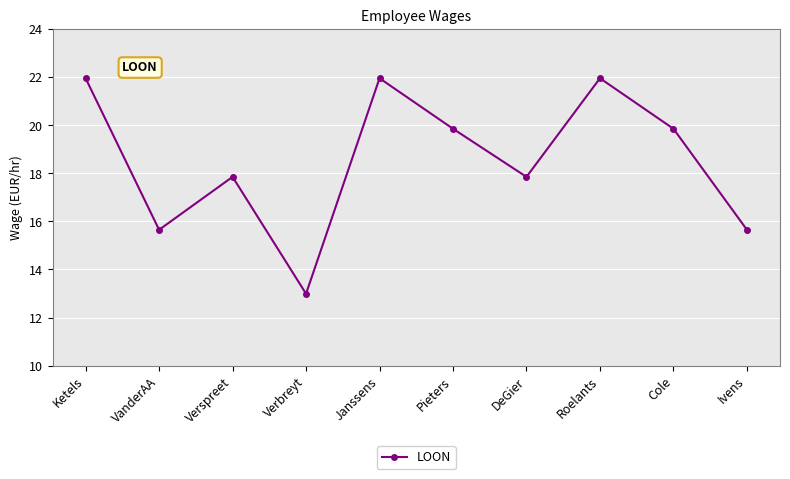

Where is the first local maximum?

Verspreet